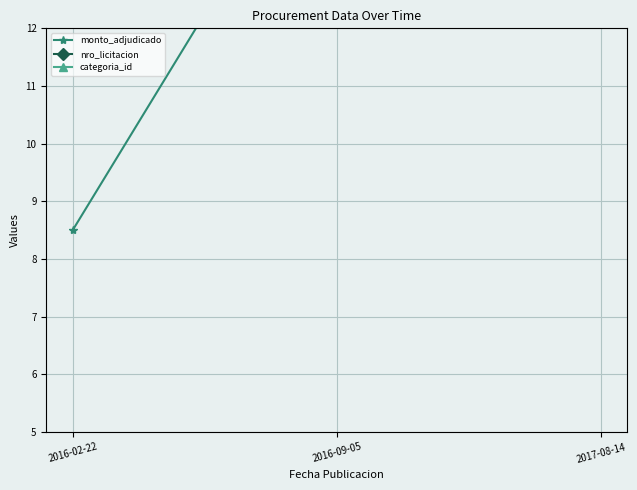

What is the label of the 3rd point from the left?

2017-08-14